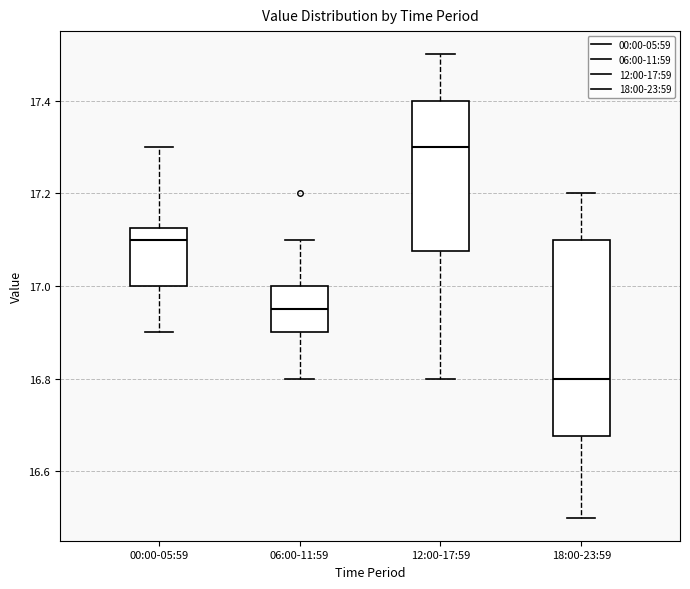

Comparing the boxes themselves (not the whiskers), which one is the tallest?

18:00-23:59